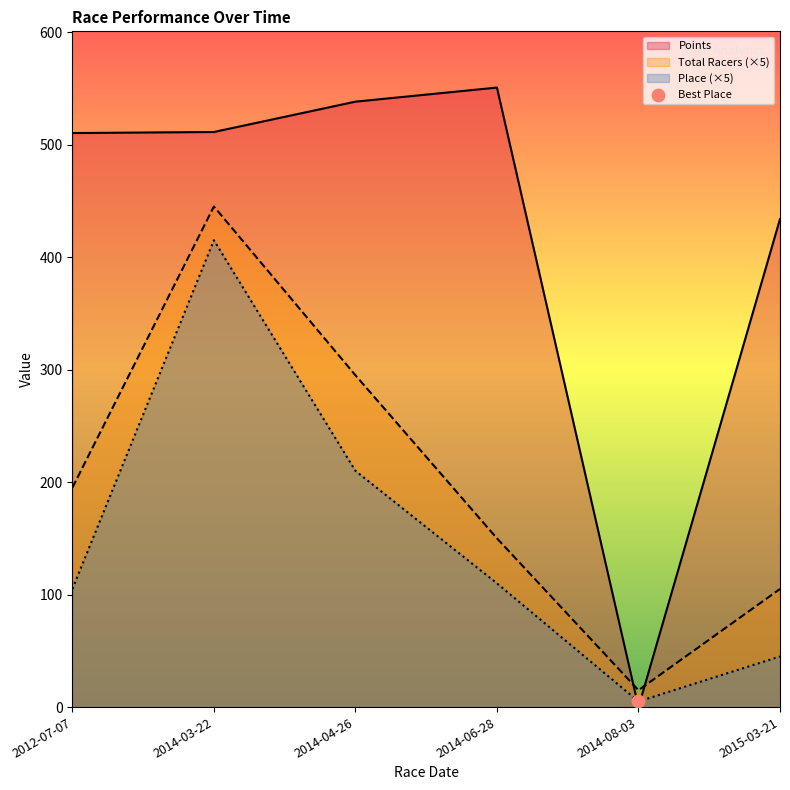

What are all the series names shown in the legend?

Place, Total Racers, Points